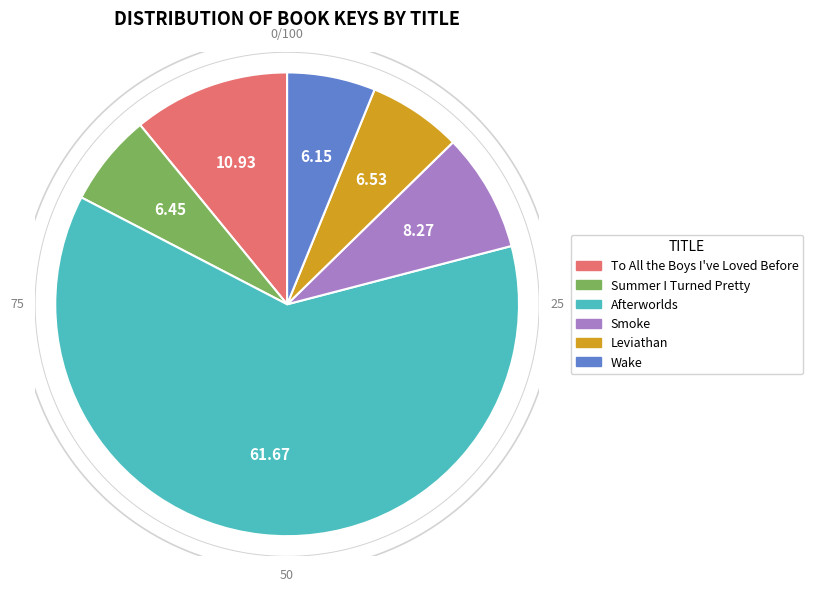

What is the ratio of the value at Leviathan to the value at To All the Boys I've Loved Before?

0.6